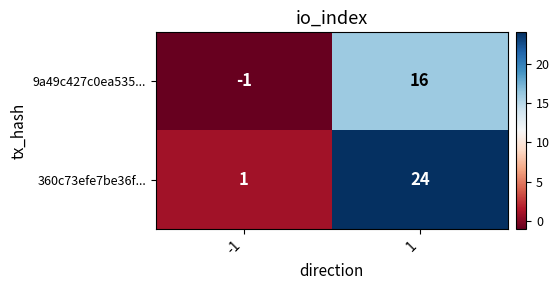

Is it true that 360c73efe7be36f... equals 15 at 1?

False